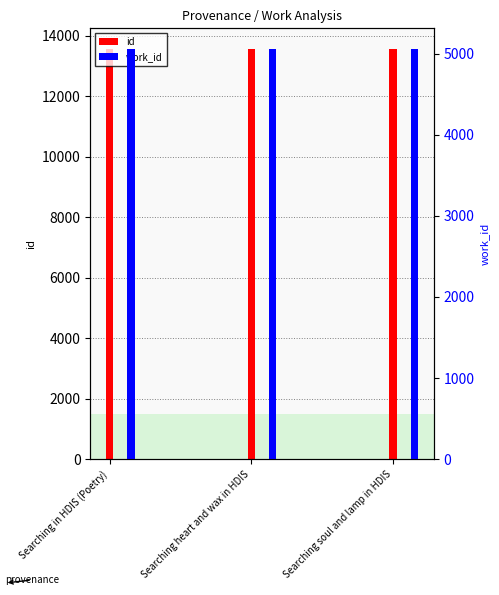

Where is id nearest to the value 13568?

Searching heart and wax in HDIS